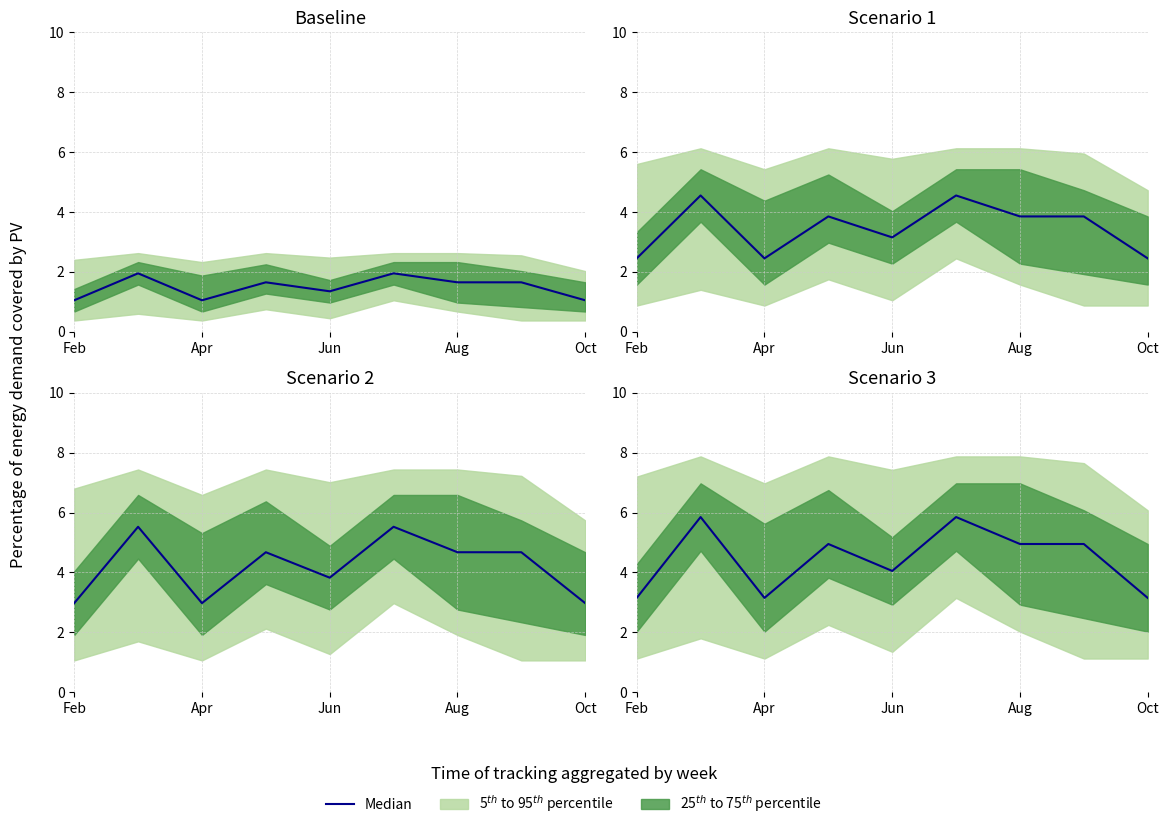

Does the chart have visible grid lines?

Yes